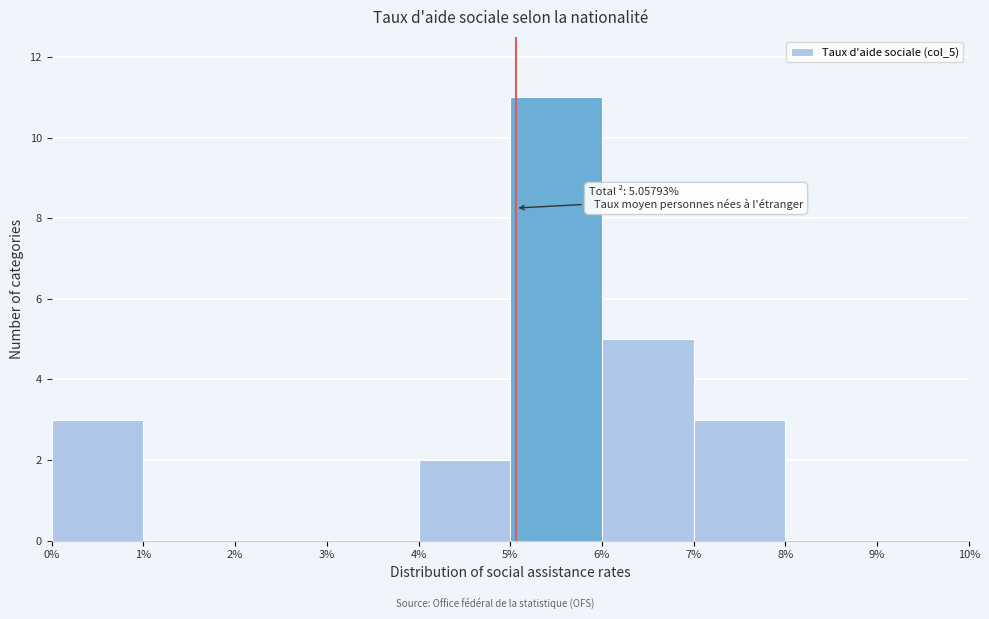

Which range on the x-axis has the tallest bar?

5% to 6%